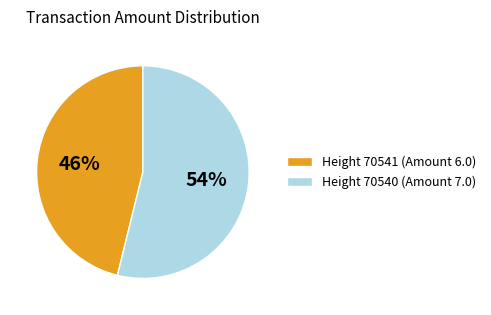

How many segments does this pie chart have?

2